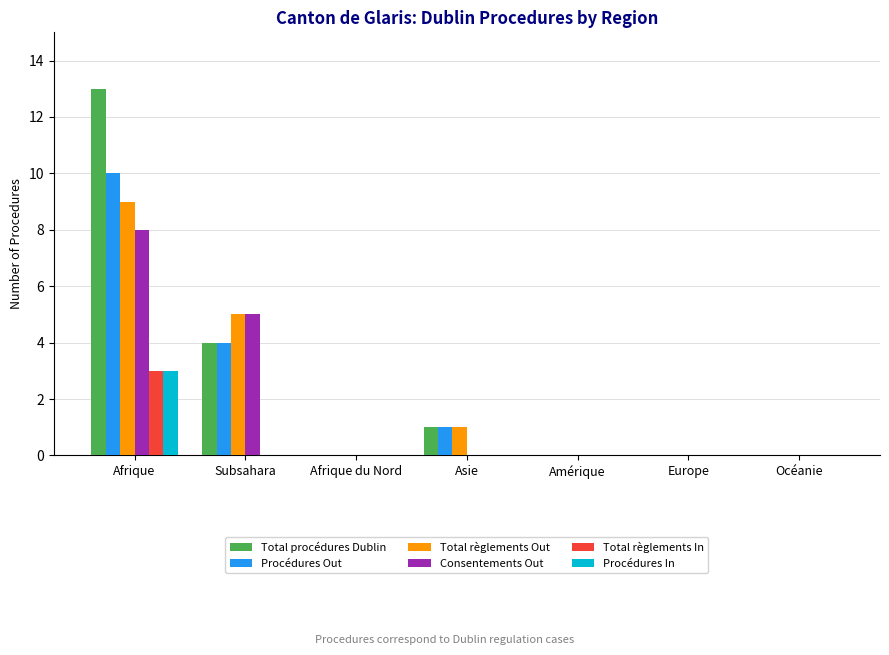

At which category is the sum across all series the highest?

Afrique